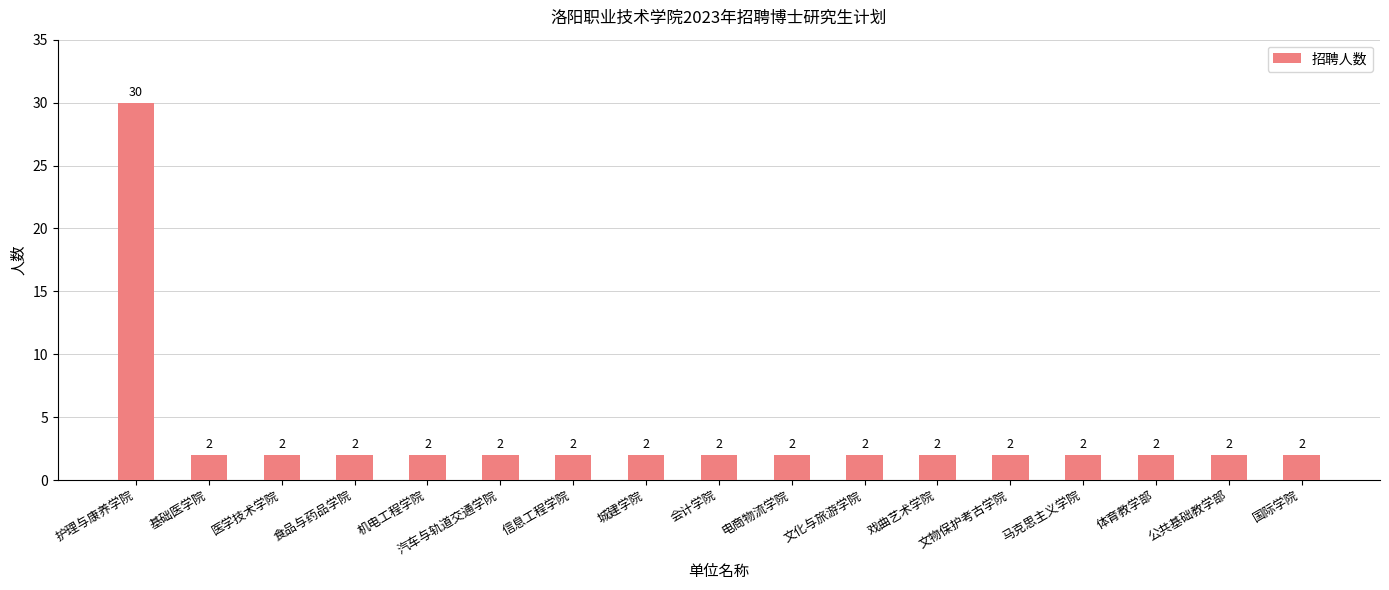

The chart shows a value of 2 at 机电工程学院. True or false?

True